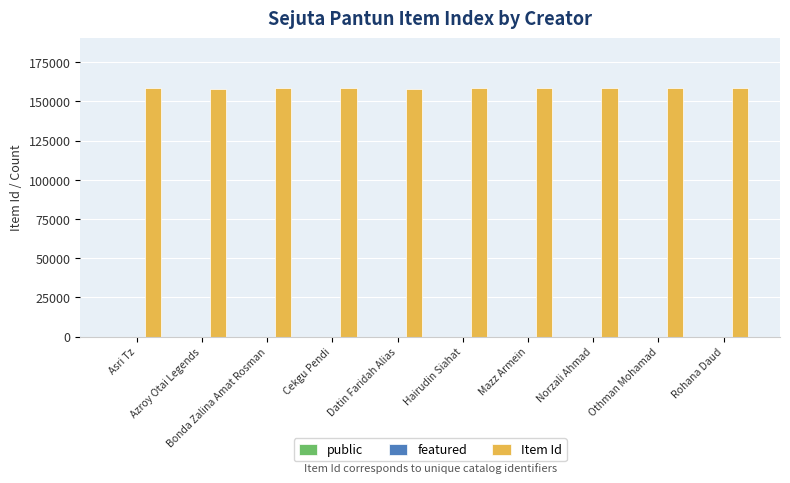

What is the maximum value for Item Id?

158591